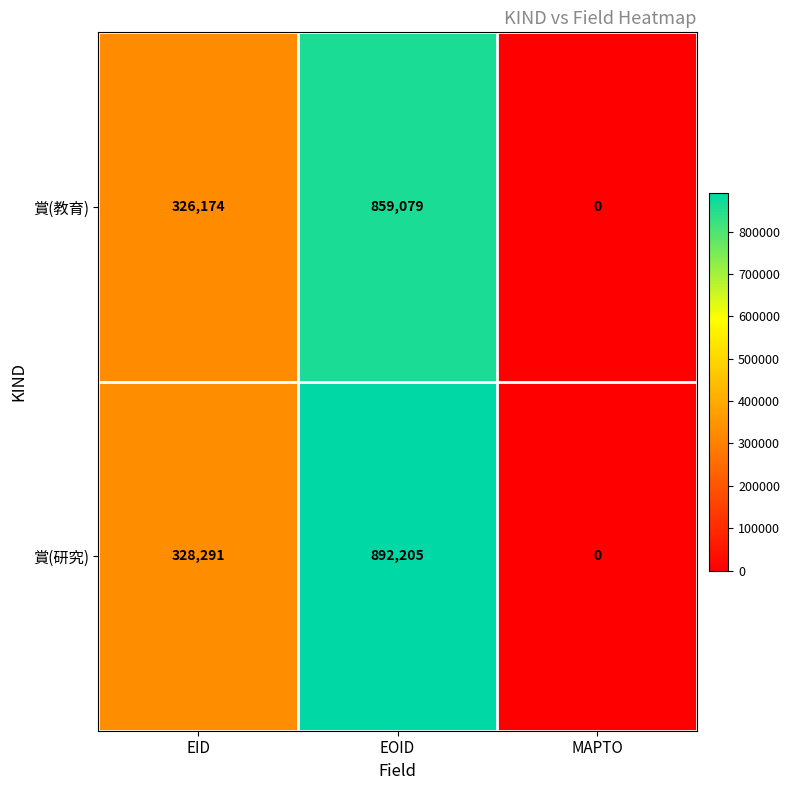

What is the sum of the 賞(研究) values at EOID and EID?

1220496